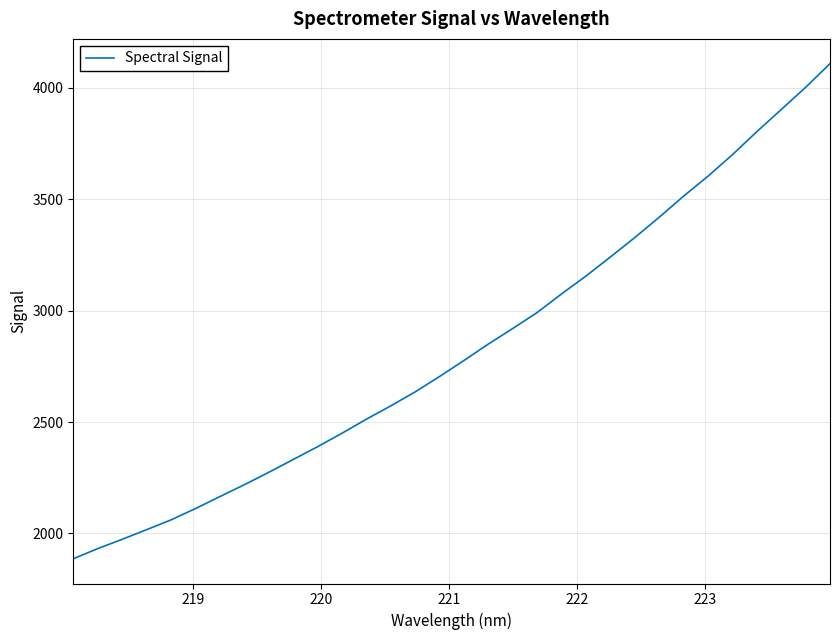

What is the minimum value shown in the chart?

1886.3